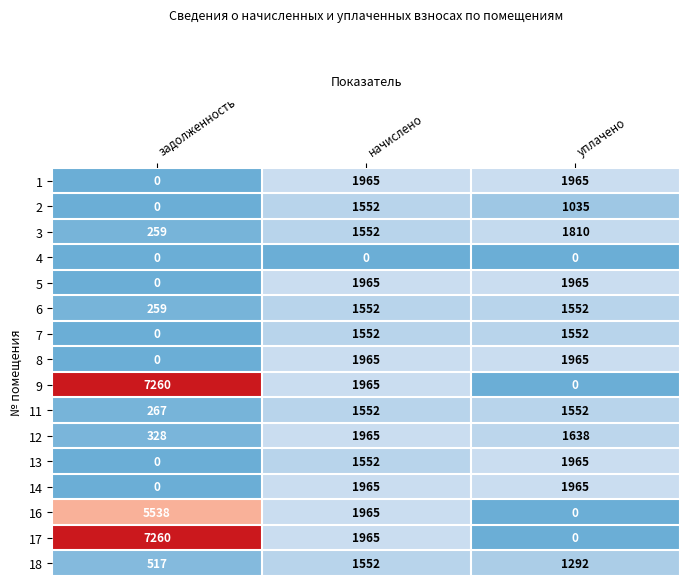

What is the difference between the 11 values at задолженность and начислено?

1285